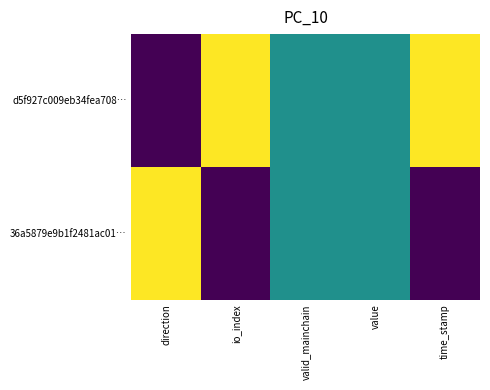

At which category is the sum across all series the highest?

direction